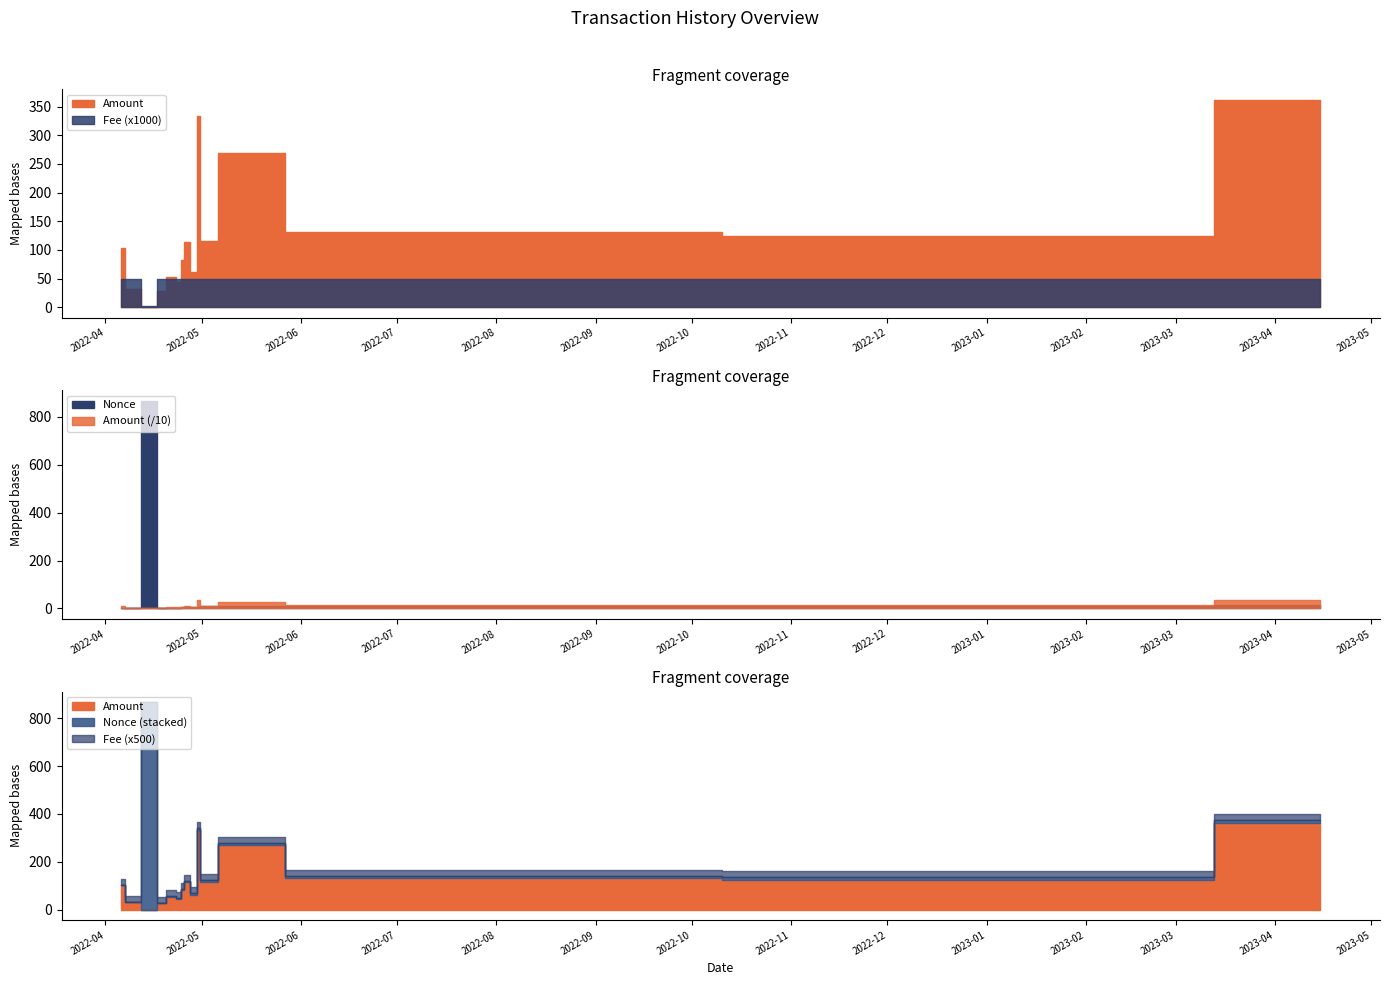

Which category has the highest value across all series?

2022-04-16